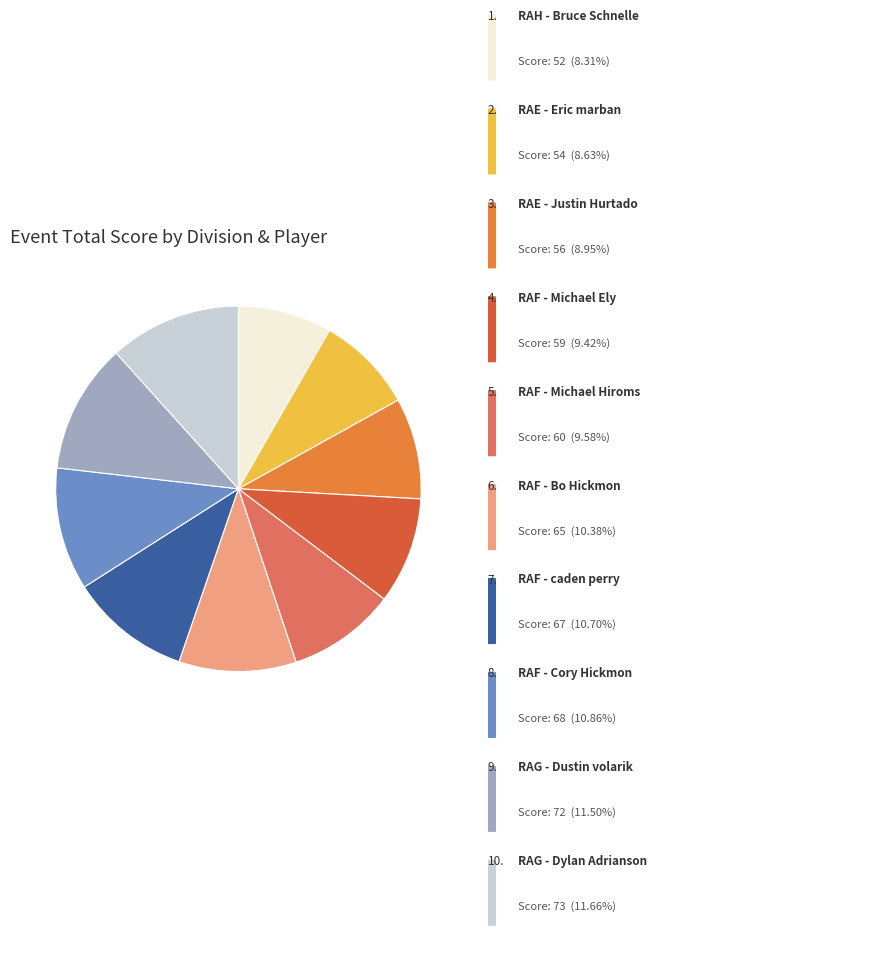

Is there a majority slice in this chart?

No